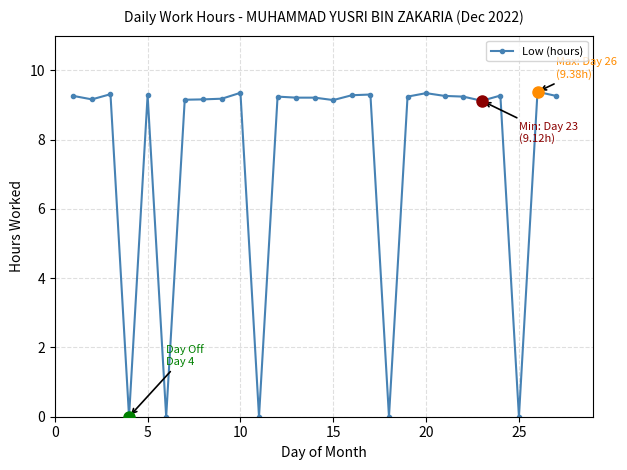

True or false: there are more than 1 points higher than both neighbors.

True